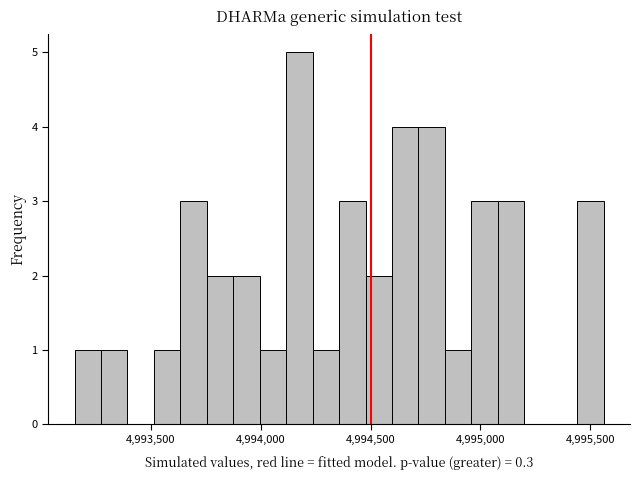

Around what value on the x-axis is the tallest bar? Give the approximate position of its centre, as read against the axis.

4994200